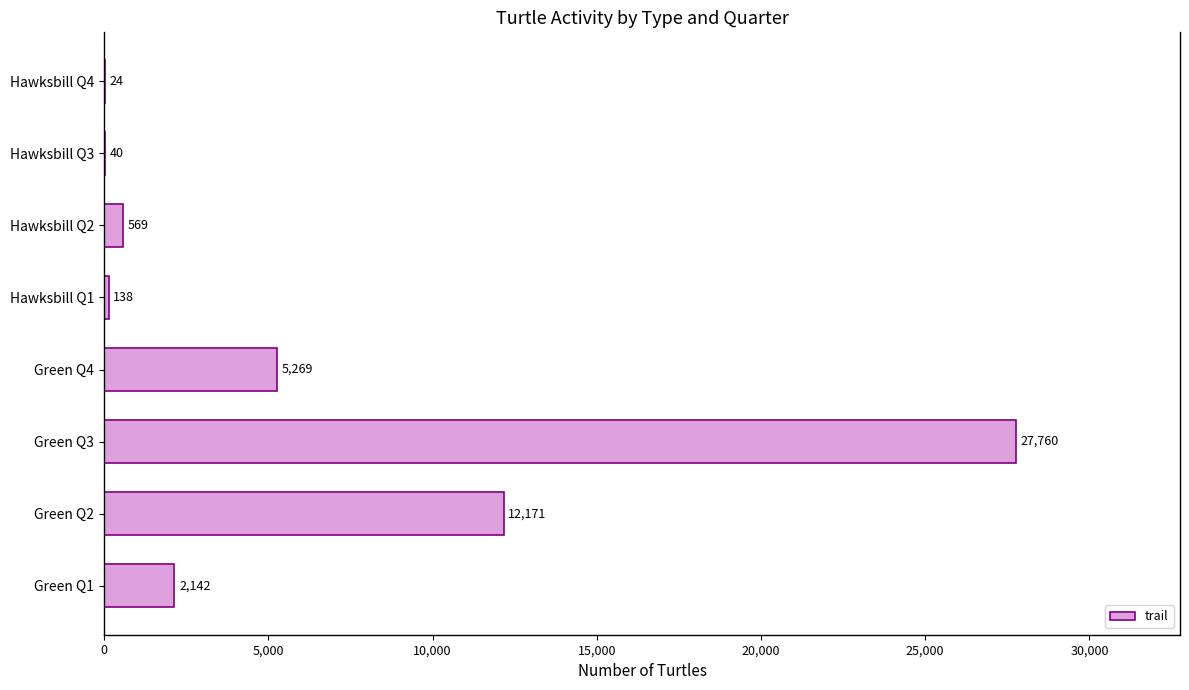

Are the bars horizontal?

Yes